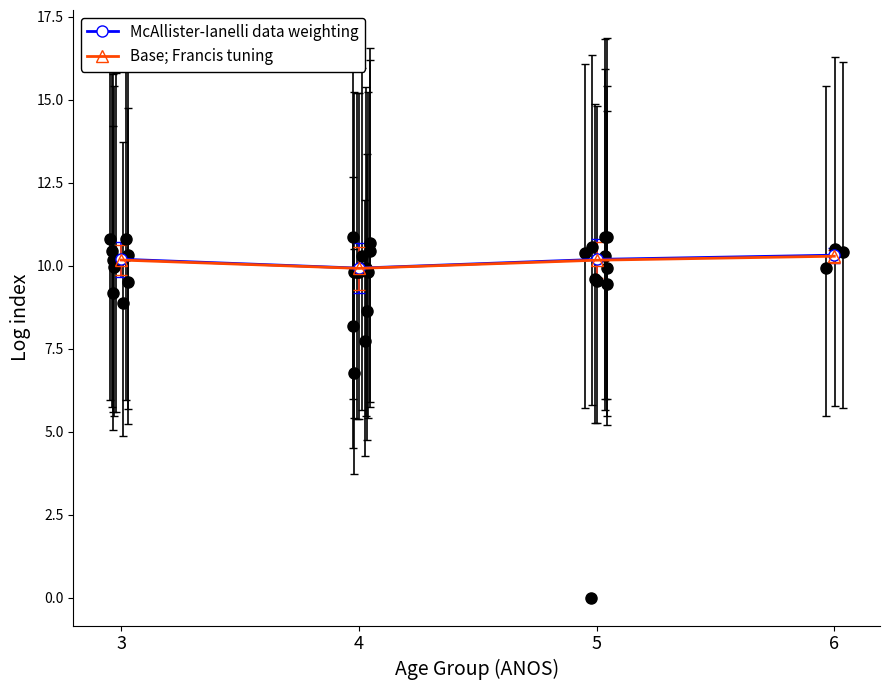

At which category does McAllister-Ianelli data weighting reach its first local valley?

4